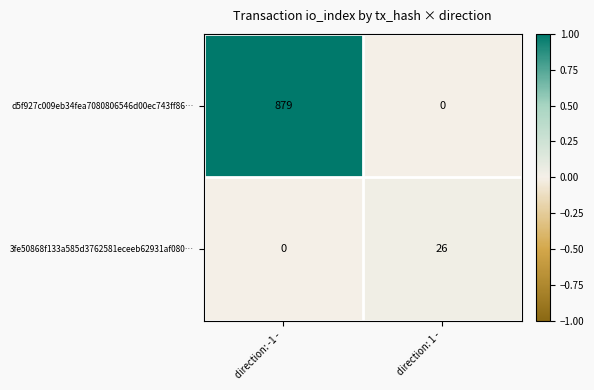

Reading right to left, what are all the values shown in this chart?

d5f927c009eb34fea7080806546d00ec743ff86…: direction: 1 -=0	direction: -1 -=879
3fe50868f133a585d3762581eceeb62931af080…: direction: 1 -=26	direction: -1 -=0